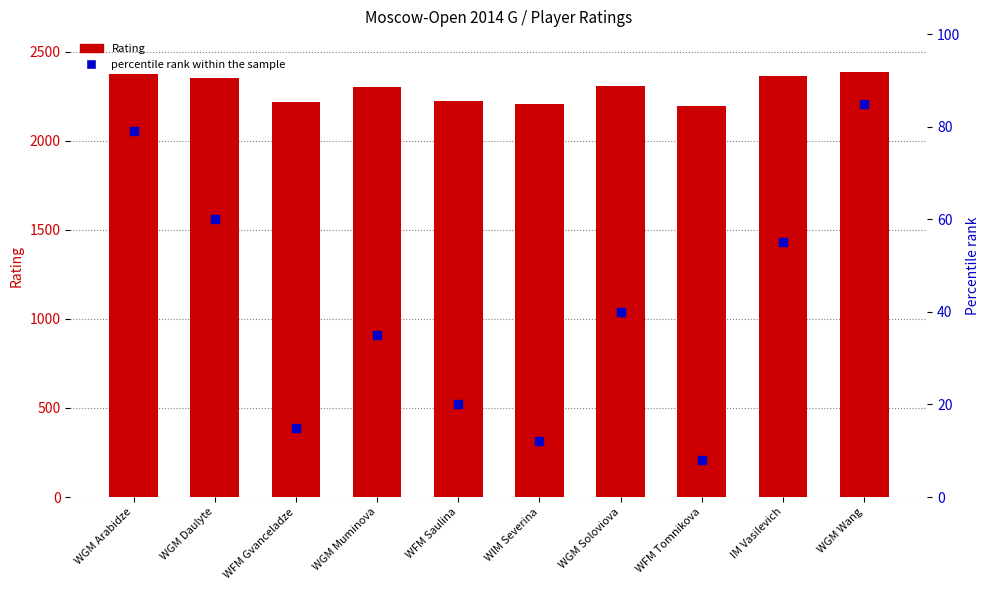

Which series contains the lowest Y value?

percentile rank within the sample